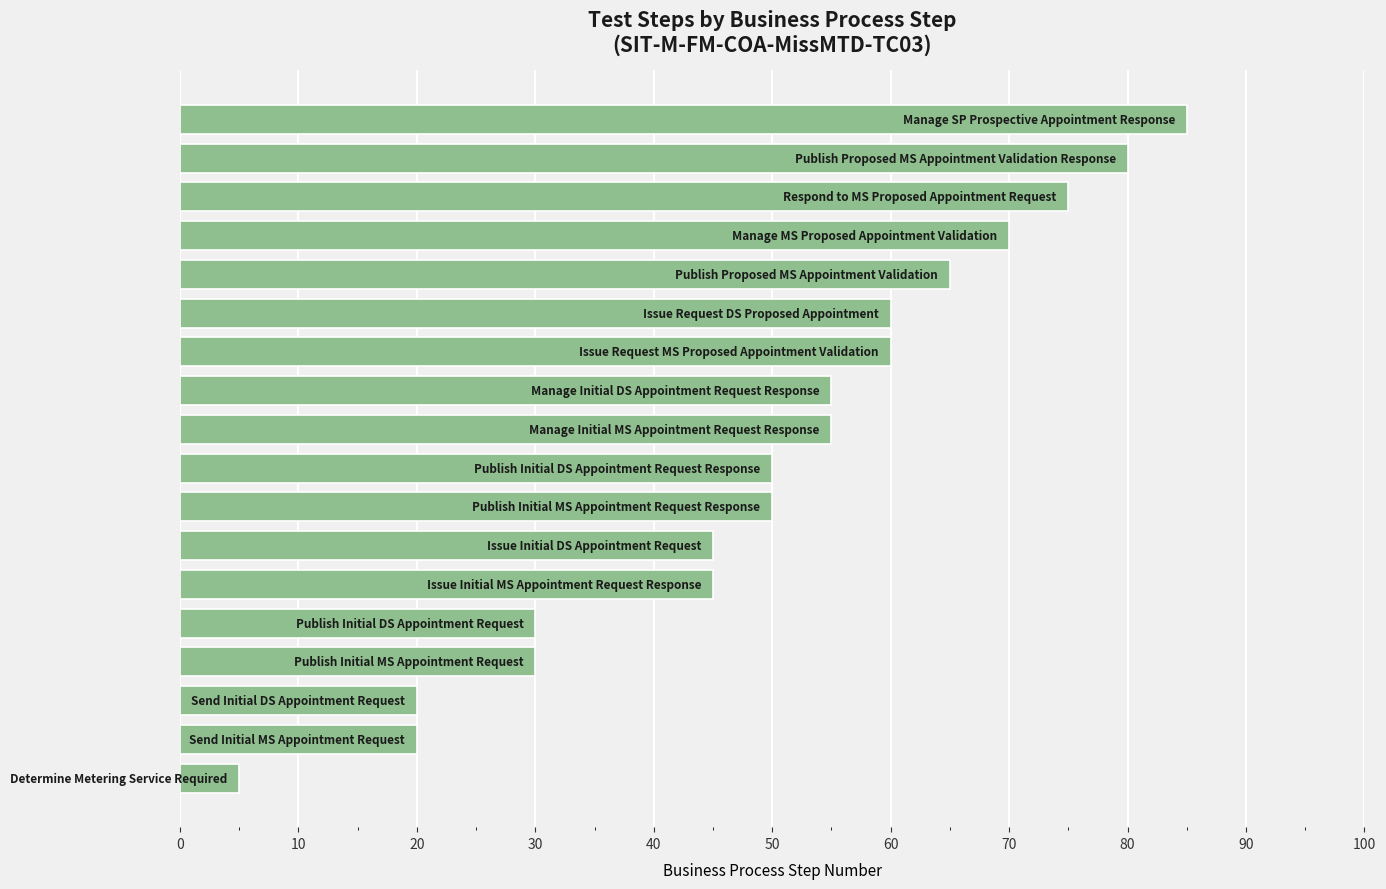

What is the greatest value displayed?

85